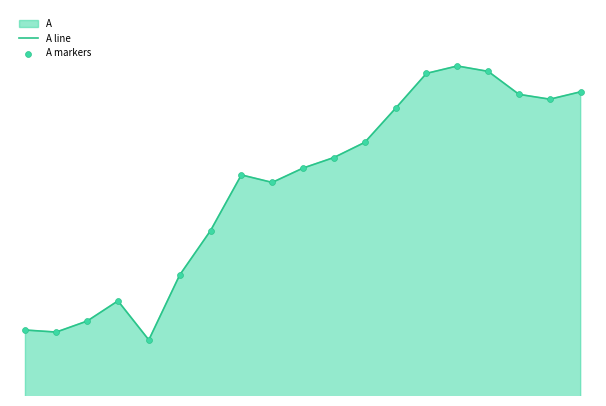

Is the value of A markers at 4 greater than the value of A line at 9?

No